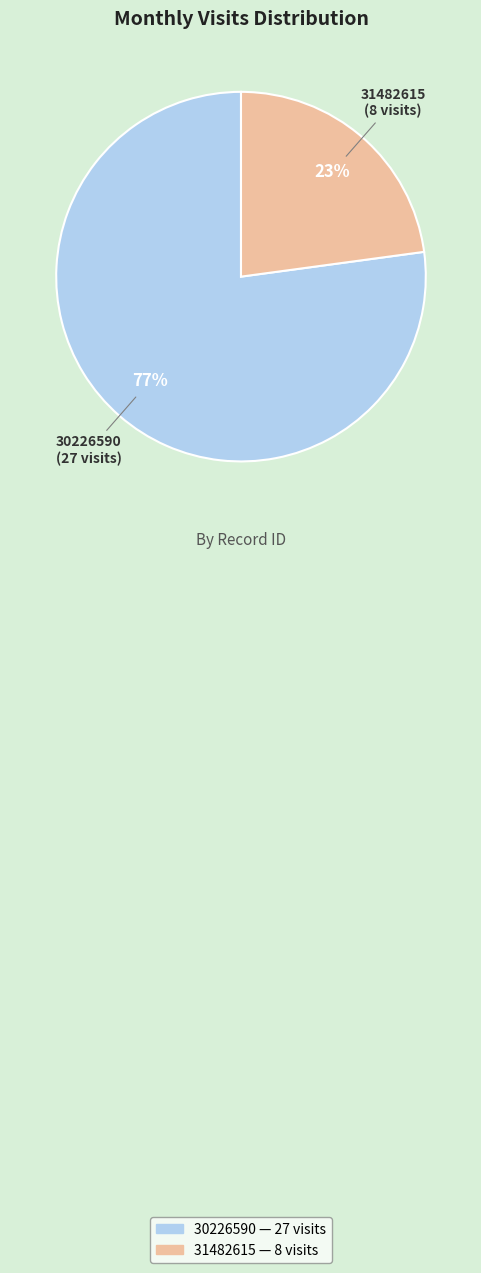

To the nearest percent, what portion does 31482615 represent?

23%